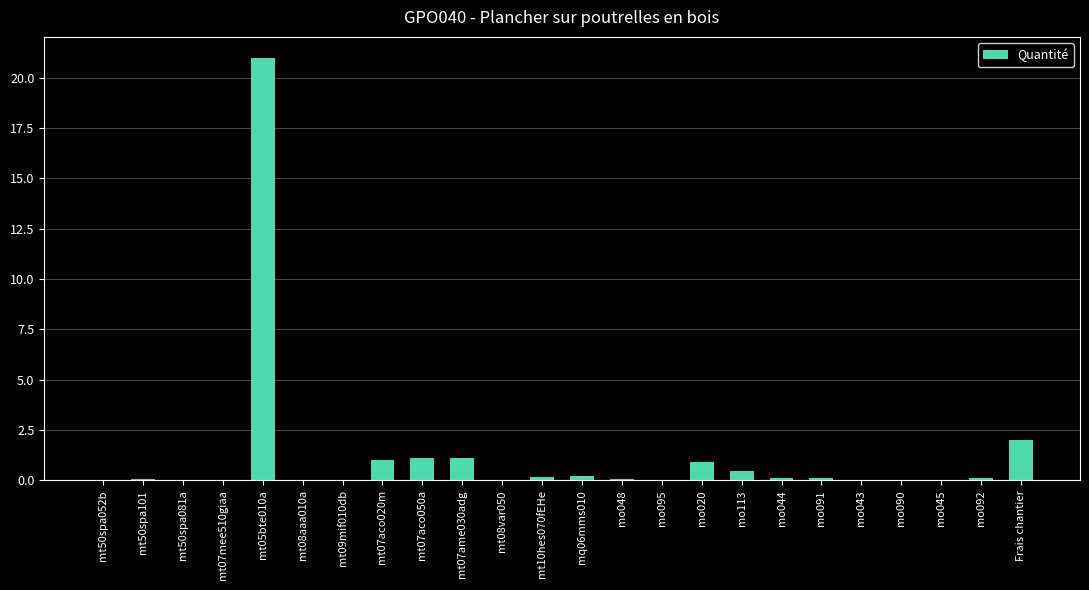

What is the maximum value shown in the chart?

21.0